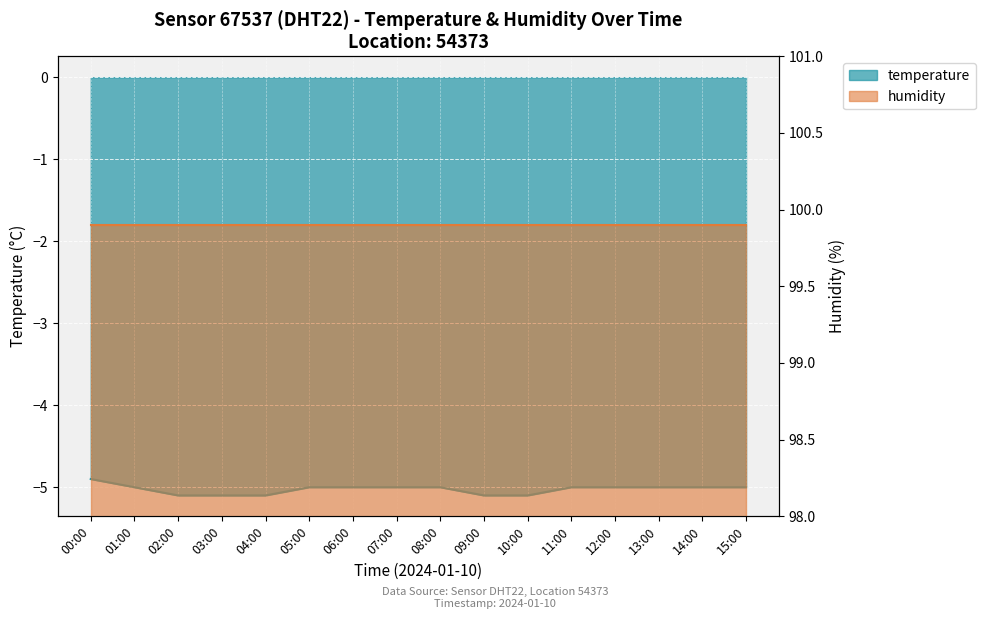

True or false: the data has more than 0 interior local peaks.

False